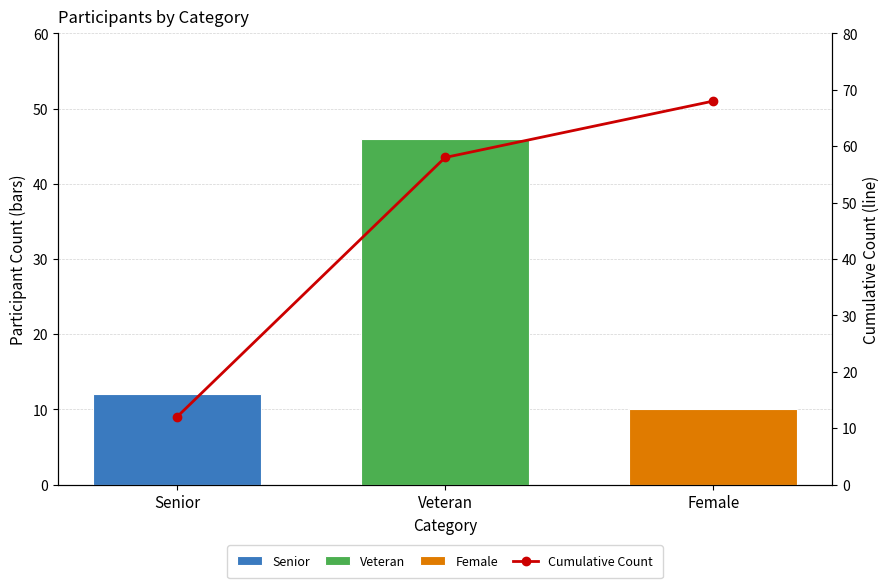

What is the label of the 2nd bar from the right?

Veteran